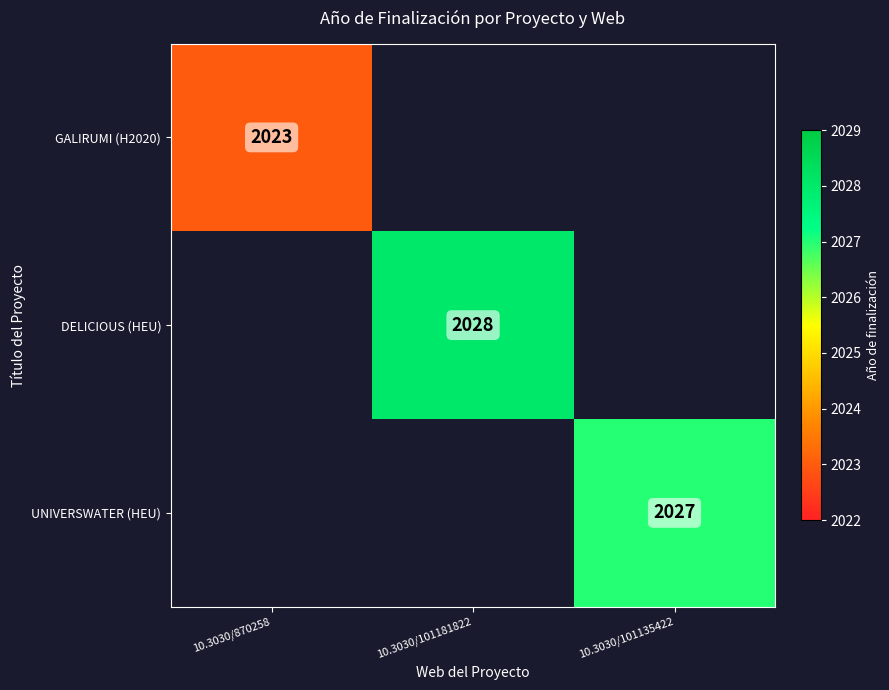

True or false: DELICIOUS (HEU) has a value of 3457 at 10.3030/101181822.

False